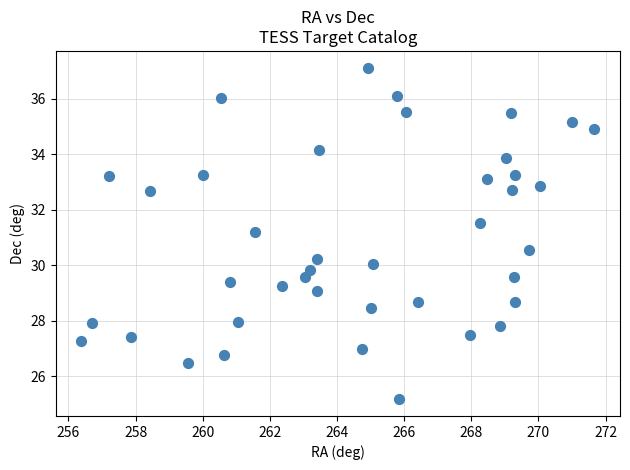

What Y value in the scatter plot is closest to 31?

31.2